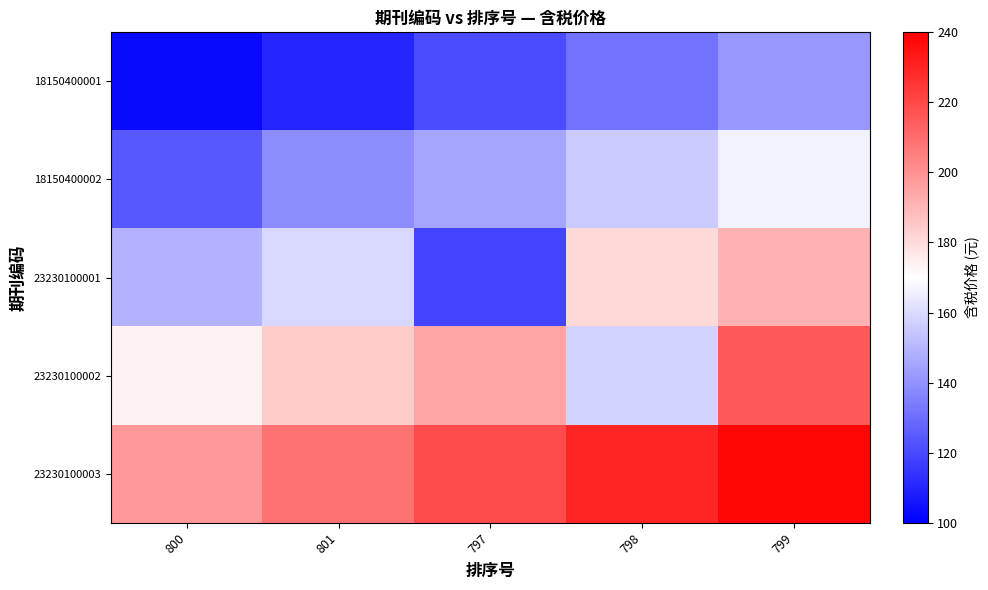

What is the minimum value shown in the chart?

103.0